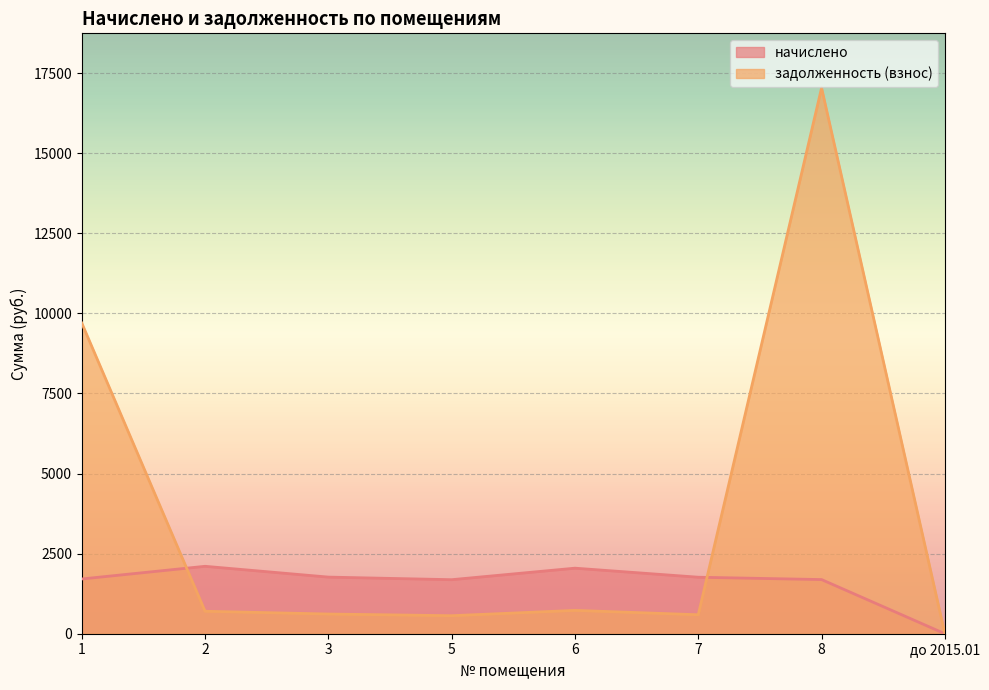

Reading left to right, what are all the values shown in this chart?

начислено: 1=1708.3	2=2104.3	3=1767.0	5=1686.4	6=2045.6	7=1763.3	8=1690.0	до 2015.01=0.0
задолженность (взнос): 1=9697.9	2=701.4	3=614.9	5=562.1	6=728.4	7=592.2	8=17034.9	до 2015.01=0.0